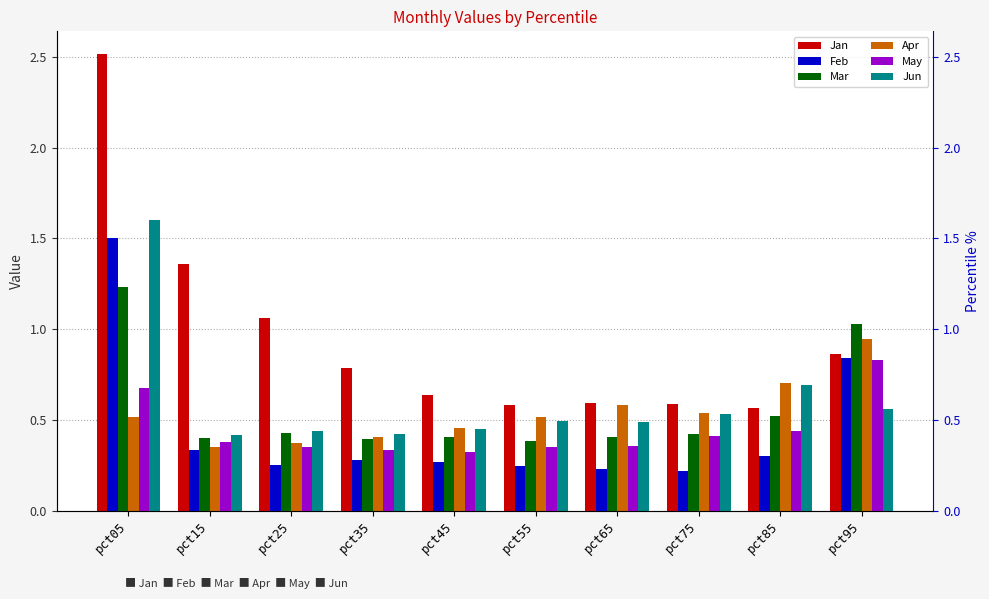

What is the total value across all series at pct85?

3.2